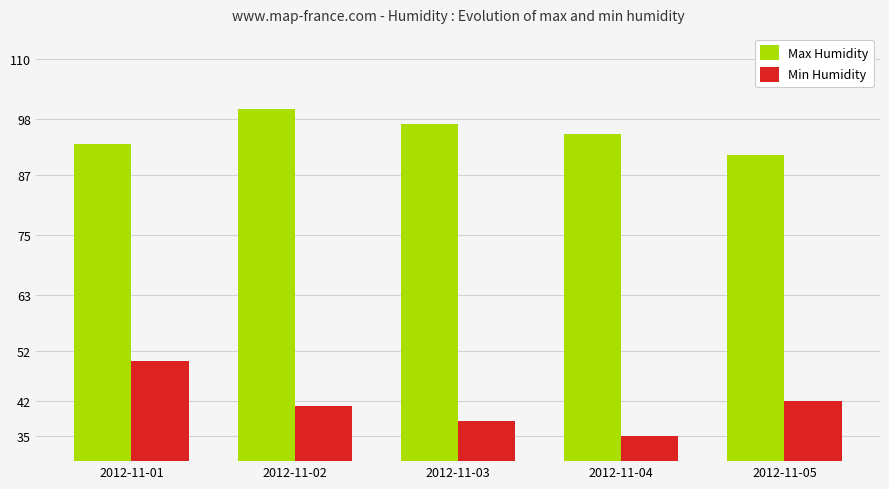

Which category has the highest value in the Min Humidity series?

2012-11-01